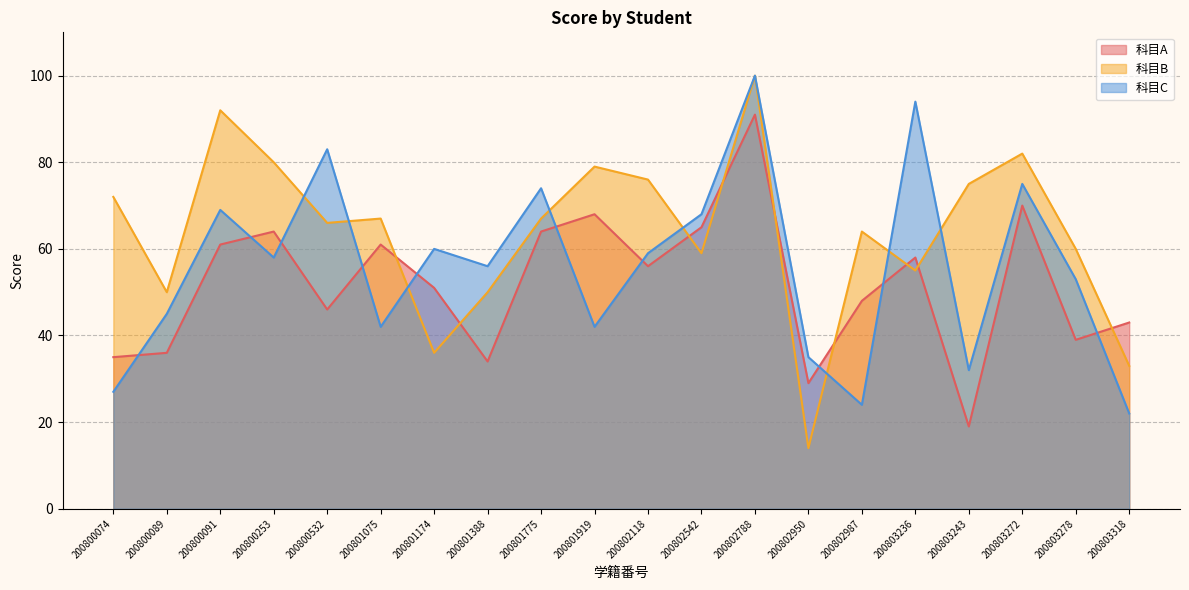

Reading left to right, transcribe all the data shown in this chart.

科目A: 200800074=35	200800089=36	200800091=61	200800253=64	200800532=46	200801075=61	200801174=51	200801388=34	200801775=64	200801919=68	200802118=56	200802542=65	200802788=91	200802950=29	200802987=48	200803236=58	200803243=19	200803272=70	200803278=39	200803318=43
科目B: 200800074=72	200800089=50	200800091=92	200800253=80	200800532=66	200801075=67	200801174=36	200801388=50	200801775=67	200801919=79	200802118=76	200802542=59	200802788=100	200802950=14	200802987=64	200803236=55	200803243=75	200803272=82	200803278=60	200803318=33
科目C: 200800074=27	200800089=45	200800091=69	200800253=58	200800532=83	200801075=42	200801174=60	200801388=56	200801775=74	200801919=42	200802118=59	200802542=68	200802788=100	200802950=35	200802987=24	200803236=94	200803243=32	200803272=75	200803278=53	200803318=22